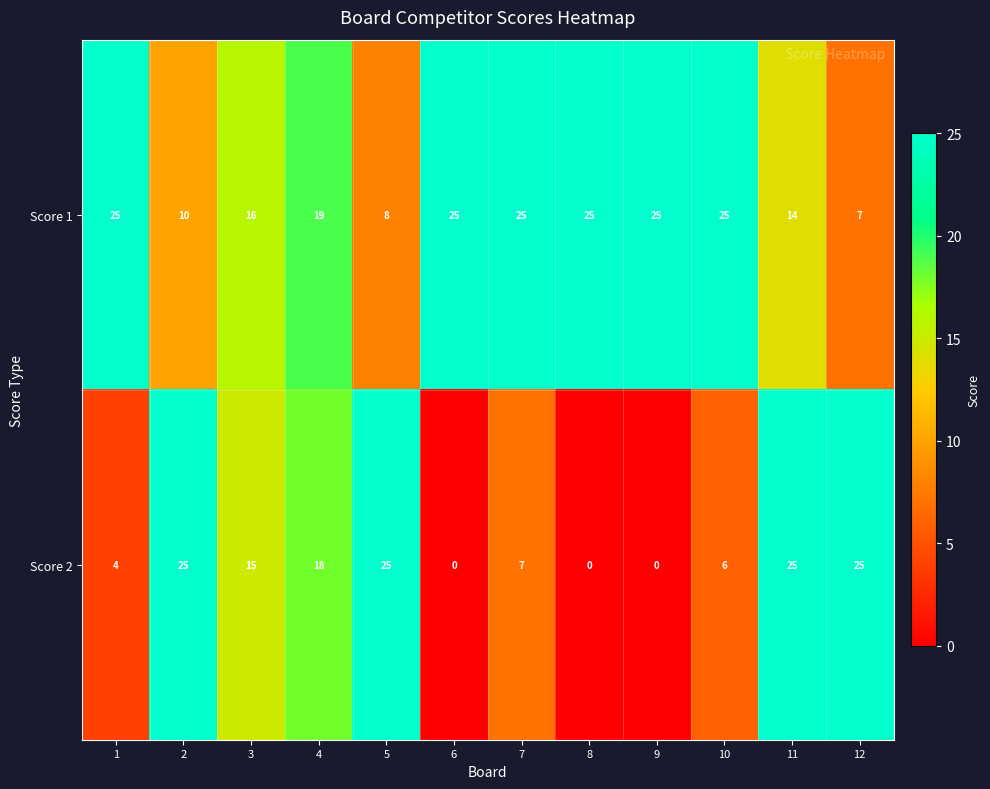

Which series has the widest spread of values?

Score 2